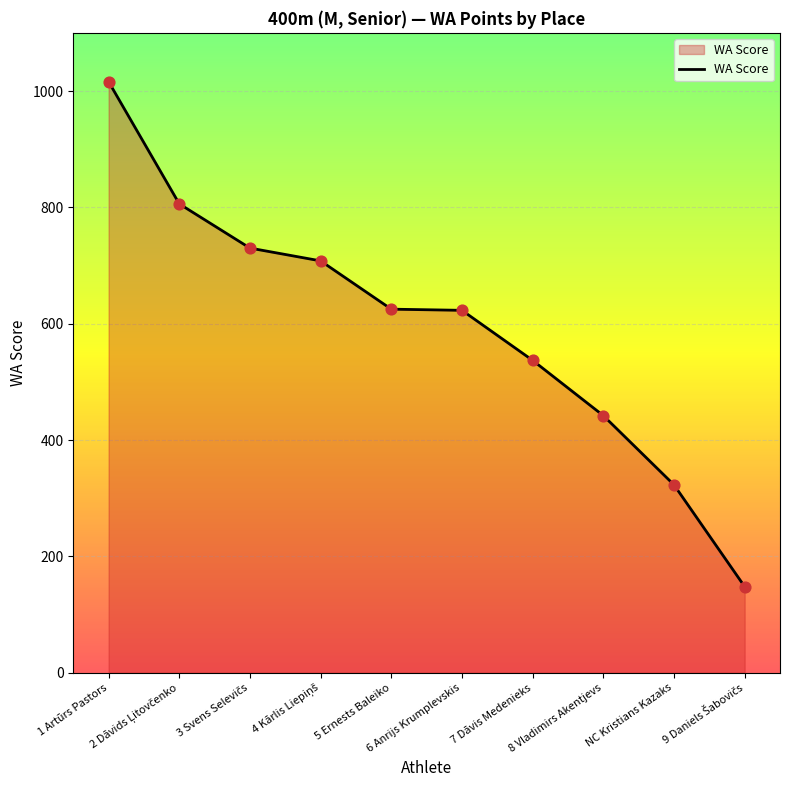

What is the change in value from 5 Ernests Baleiko to 7 Dāvis Medenieks?

-88